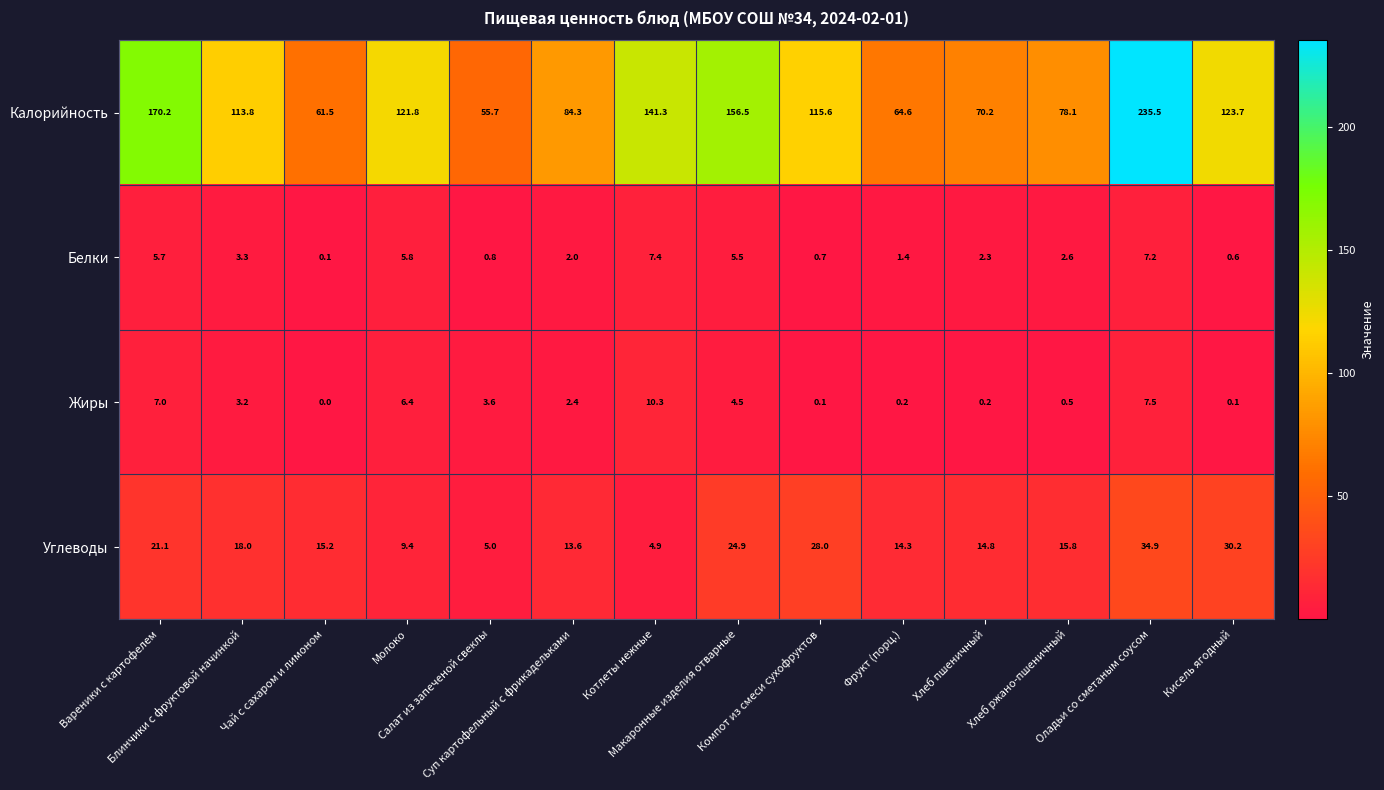

What is the difference between the second highest and minimum values in the Белки series?

7.1